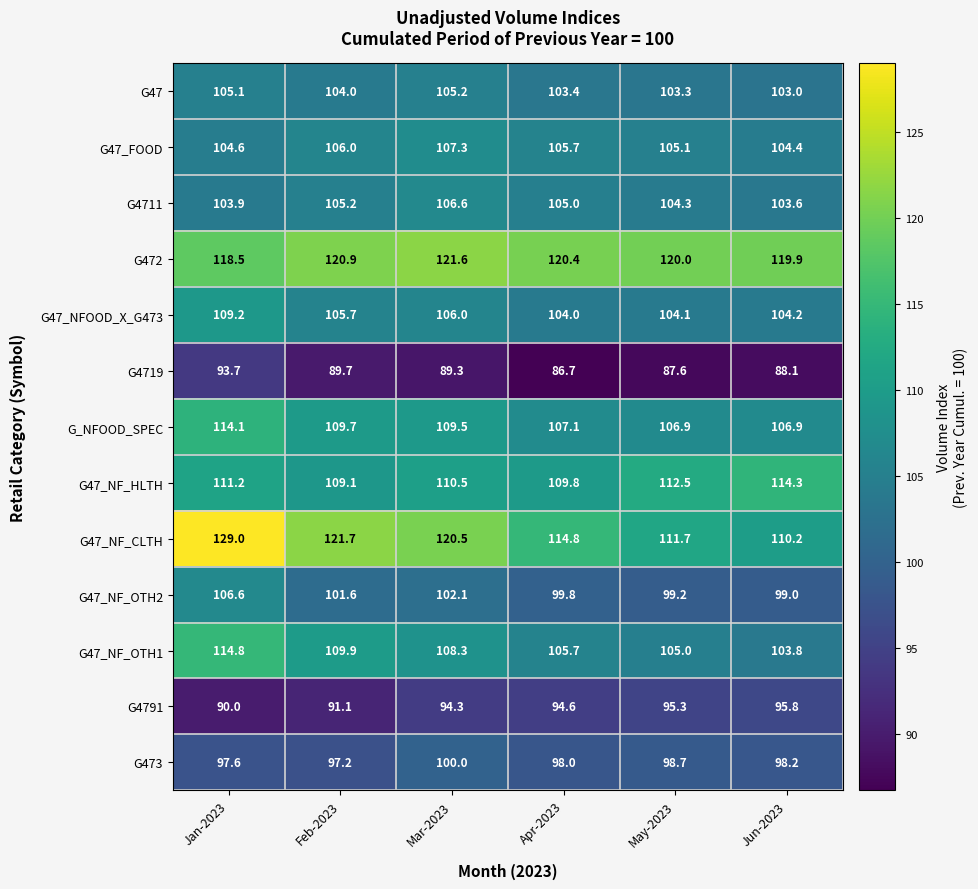

At which label is G473 closest to 98?

Apr-2023